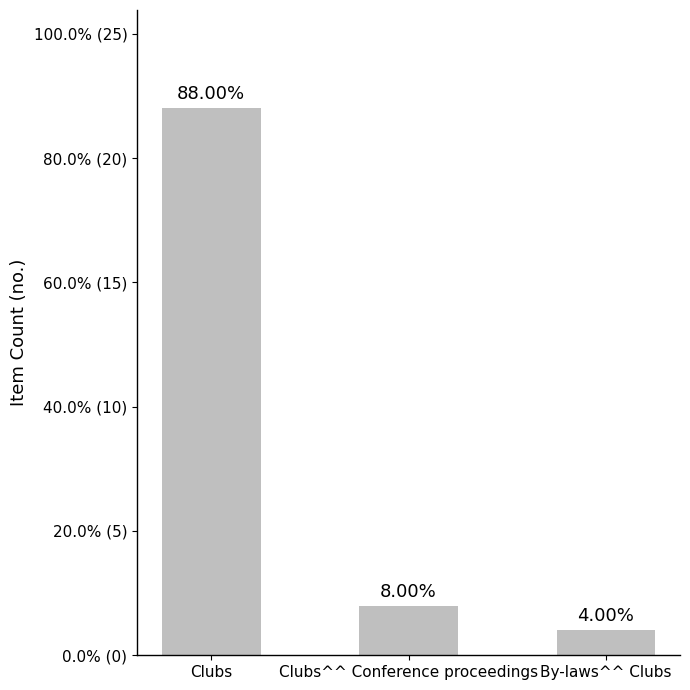

The value at Clubs^^ Conference proceedings is 3. True or false?

False